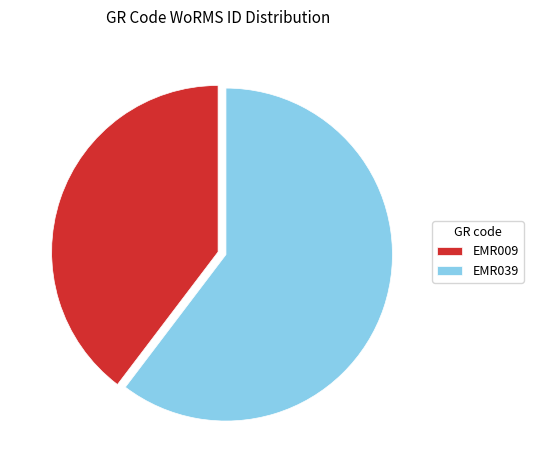

How many segments does this pie chart have?

2